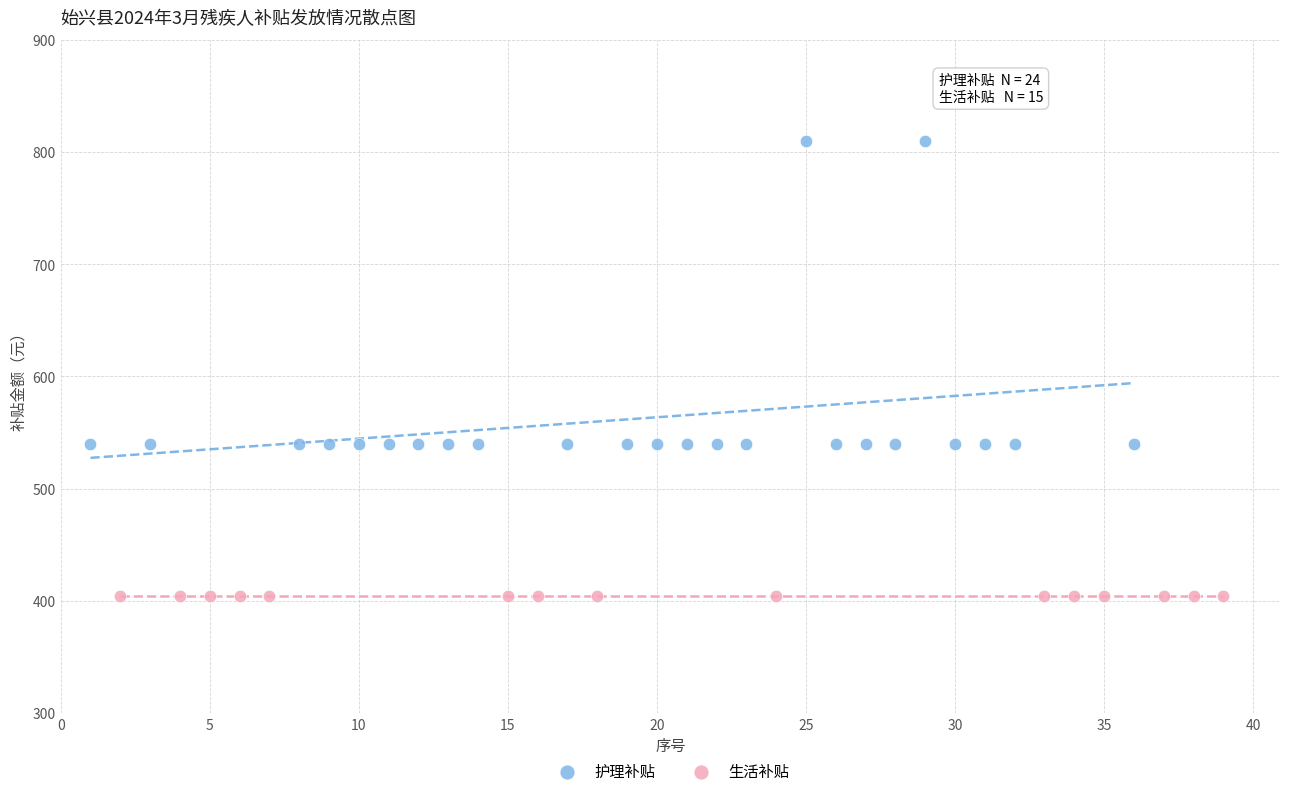

Which series reaches the minimum Y coordinate?

生活补贴